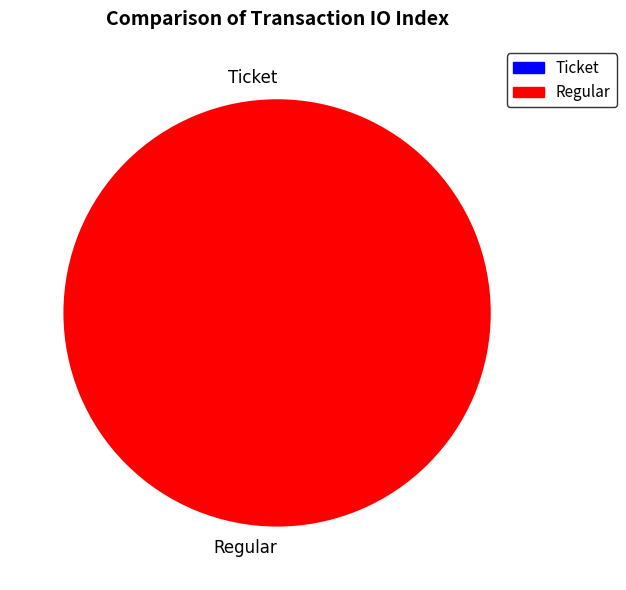

Between Regular and Ticket, which is larger?

Regular